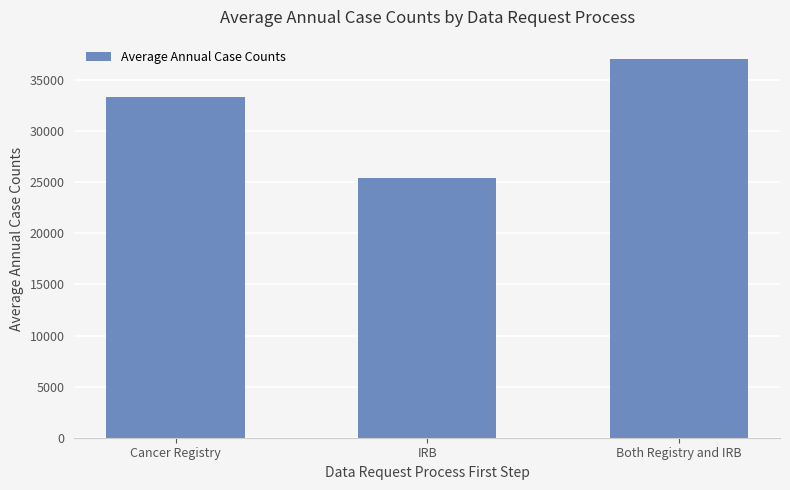

What position from the left is Cancer Registry?

1